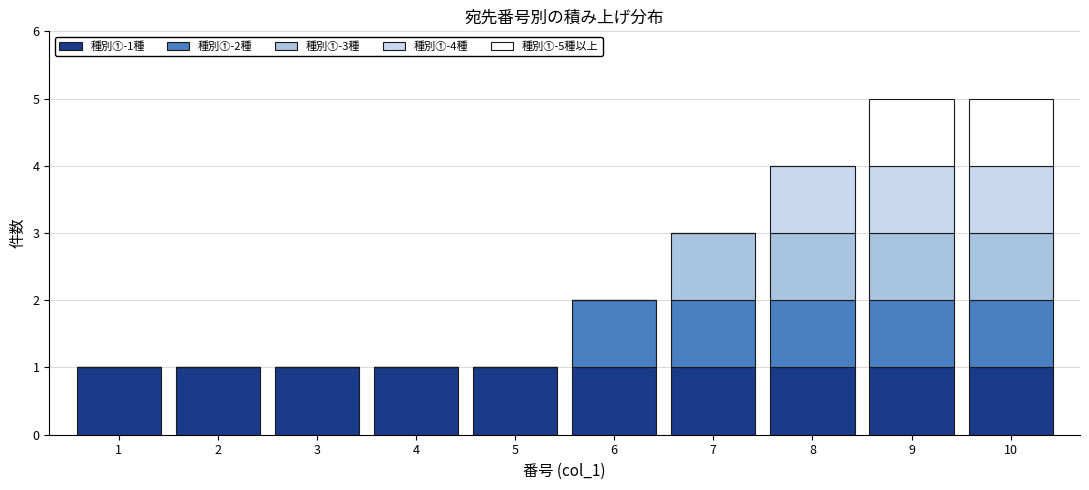

What is the total value across all series at 10?

5